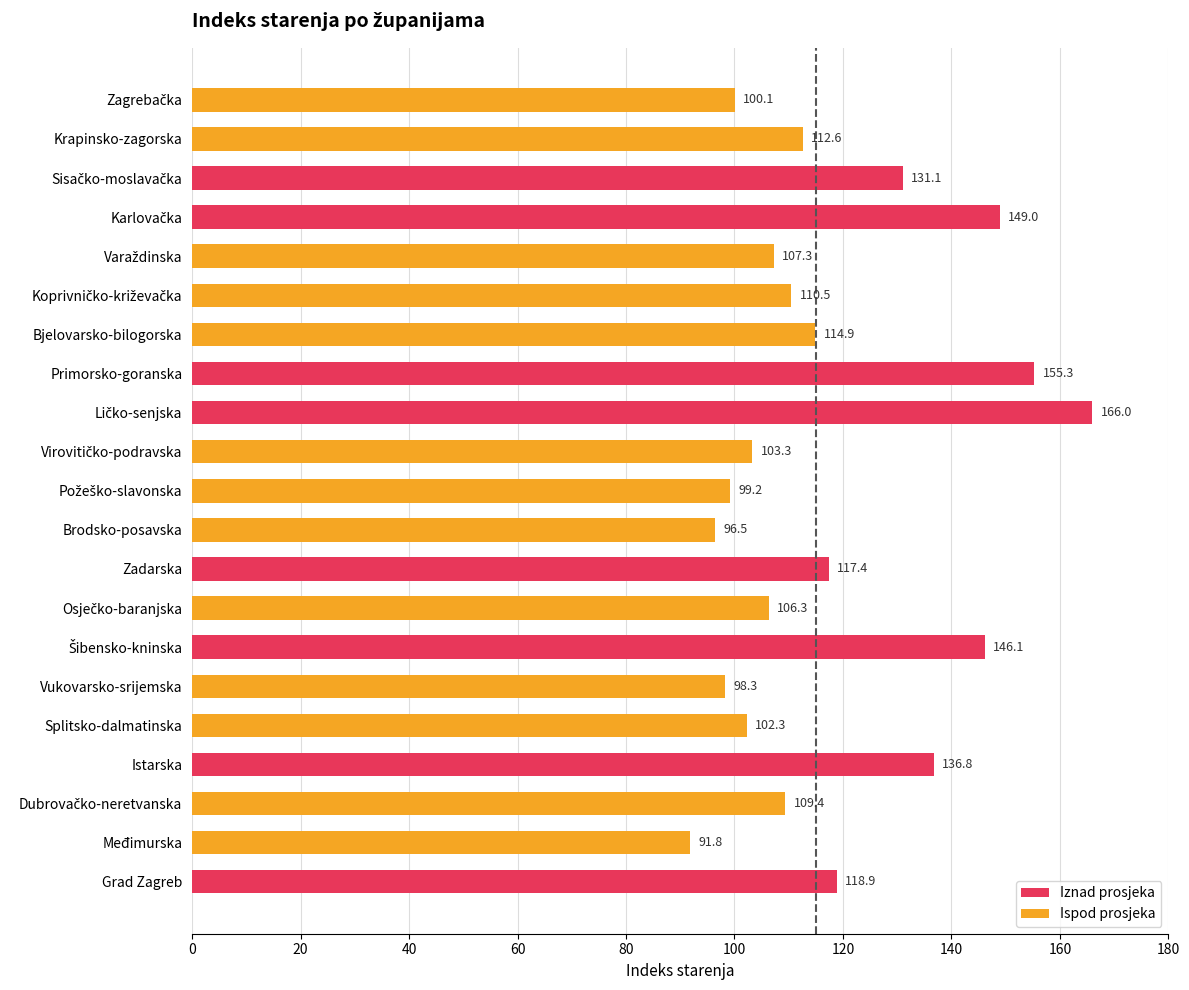

The value at Međimurska is 91.8. True or false?

True